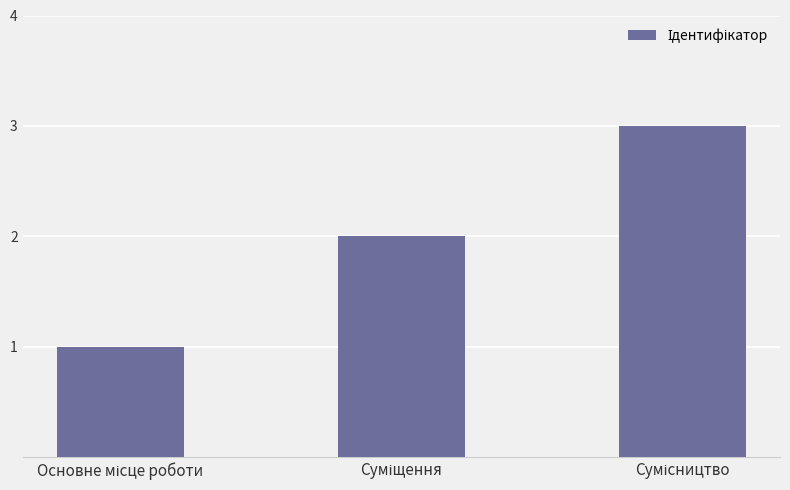

What is the value of the 3rd bar from the left?

3